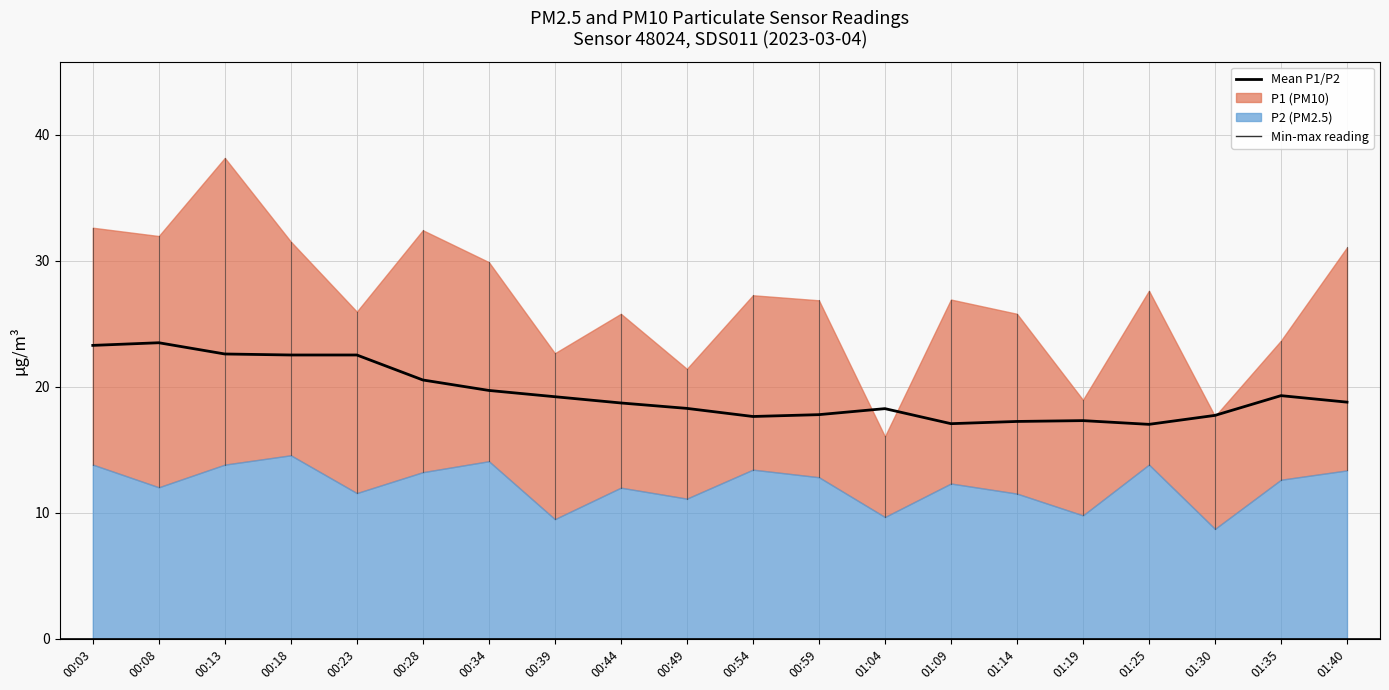

How many data points in P2 are above 12?

12